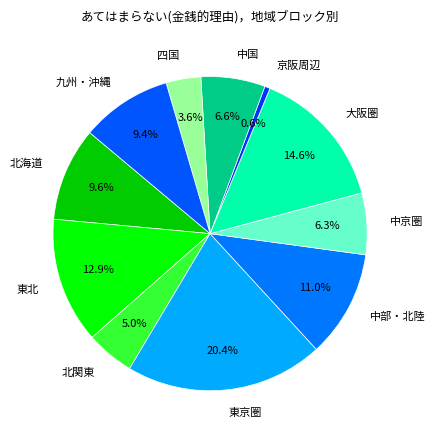

Count the number of slices in the pie.

11